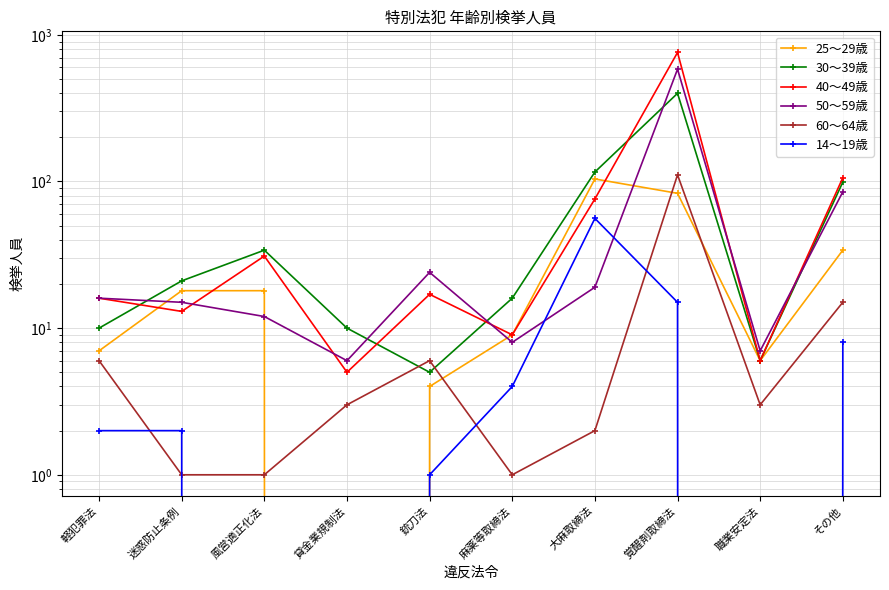

What is the label of the 5th point from the left?

銃刀法